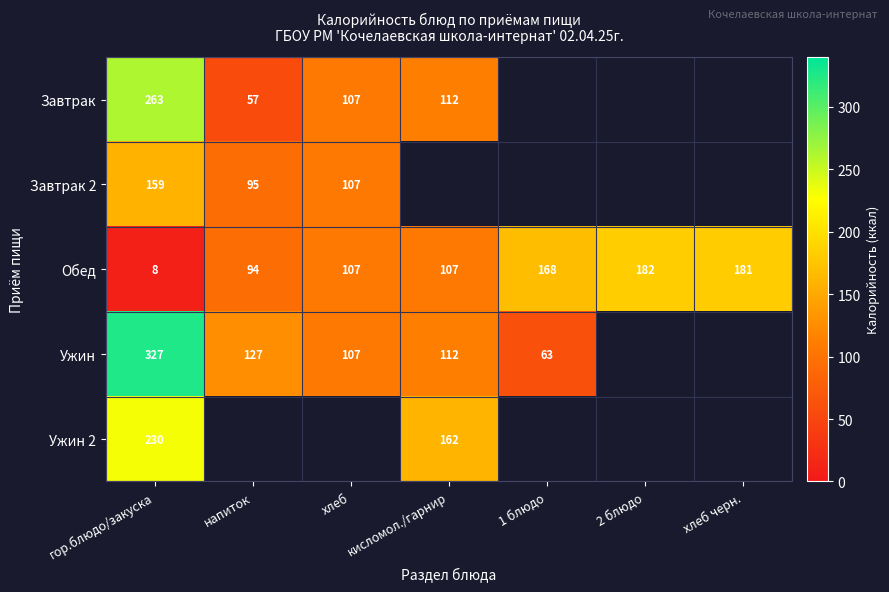

What is the minimum value shown in the chart?

8.0